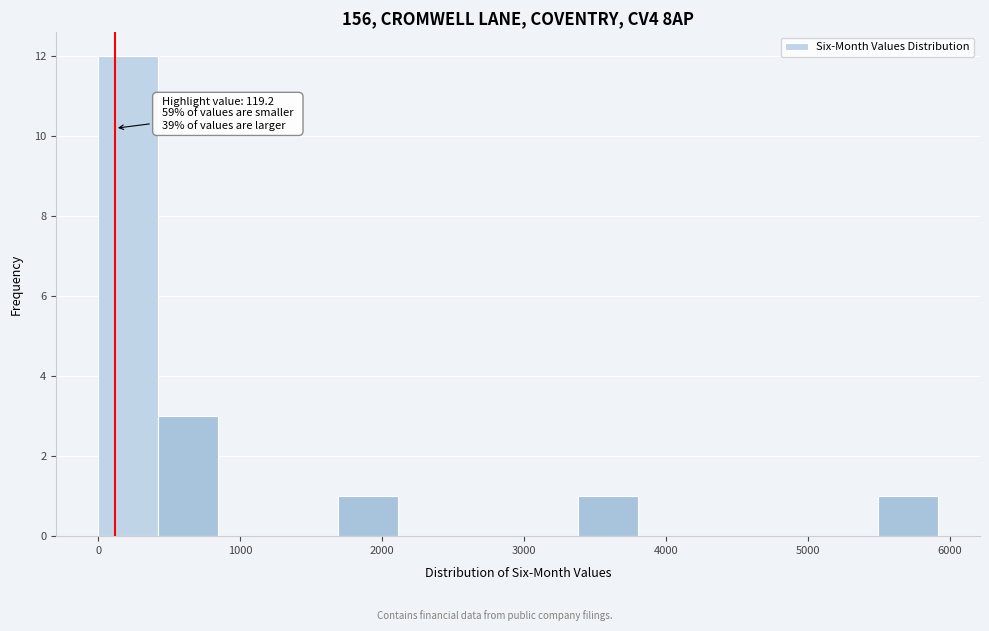

Over which range of the x-axis is the bar tallest?

0 to 400